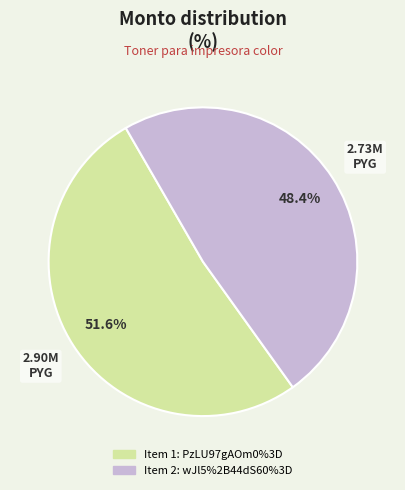

Is there any slice that represents more than half of the pie?

Yes